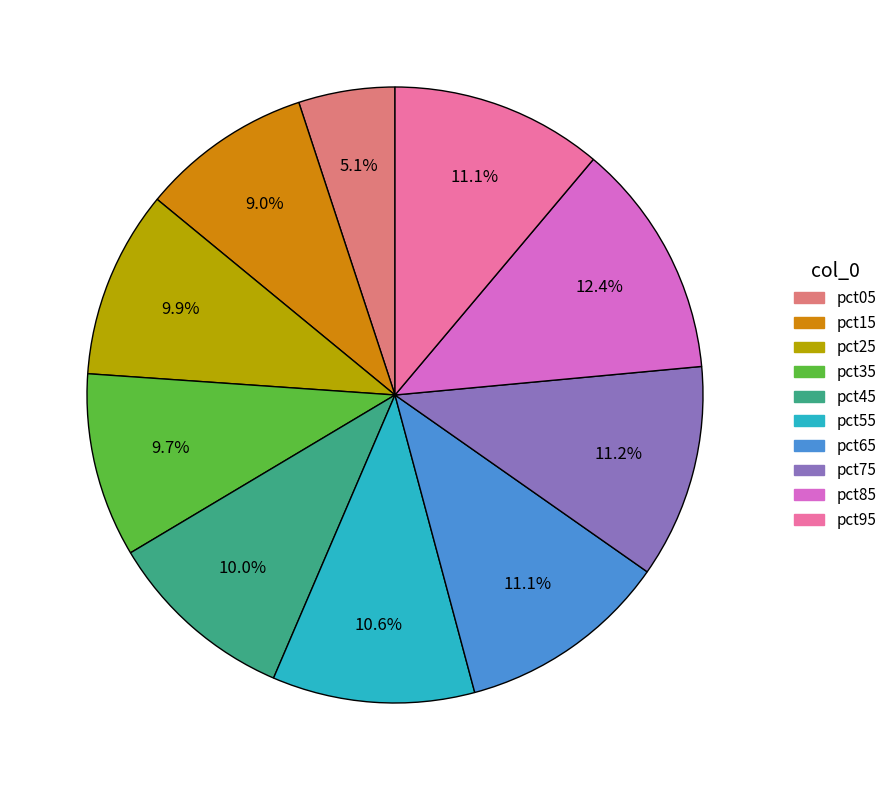

To the nearest percent, what percentage of the pie is pct35?

10%